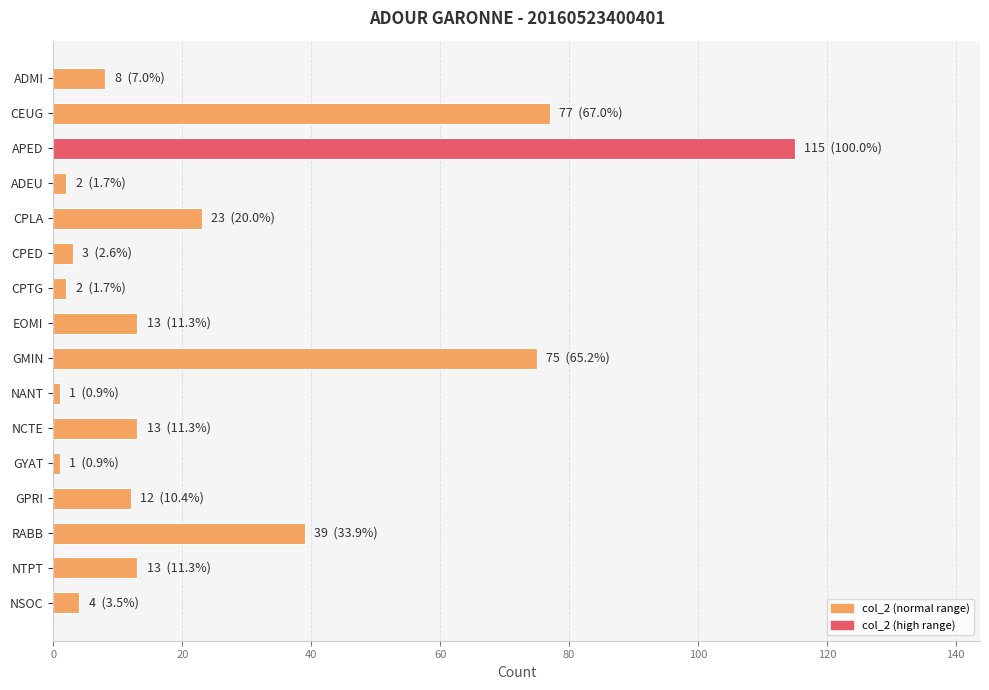

At which category does the chart reach its peak across all series?

APED